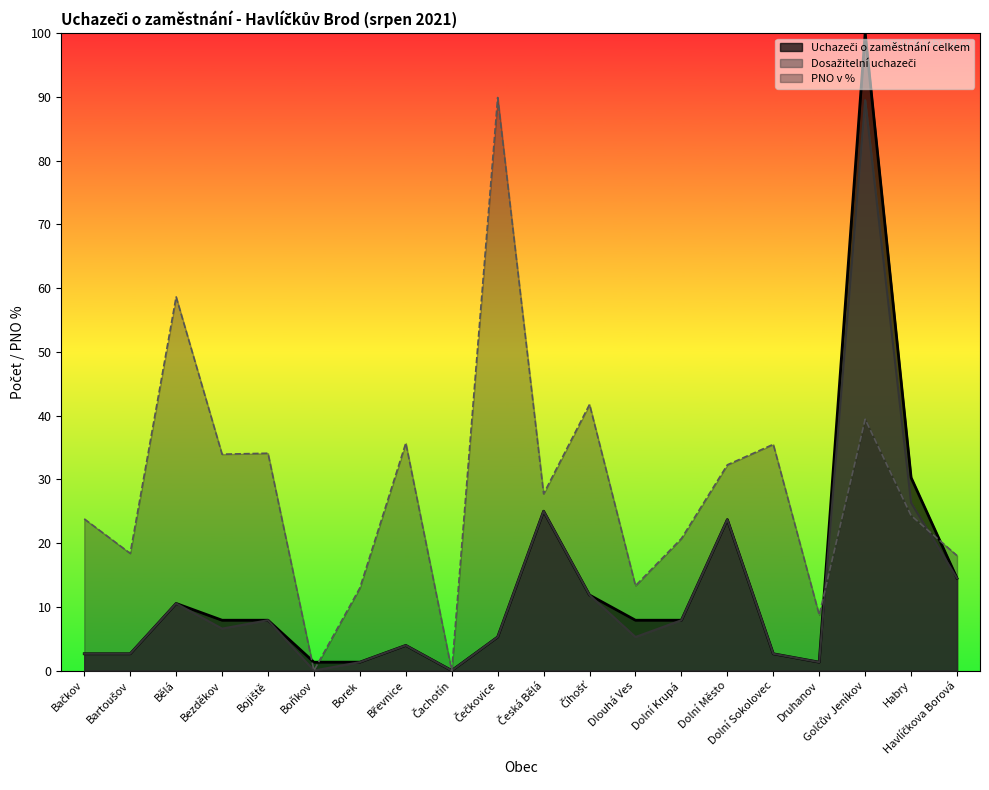

Where does the Uchazeči o zaměstnání celkem series first go above 7?

Bělá